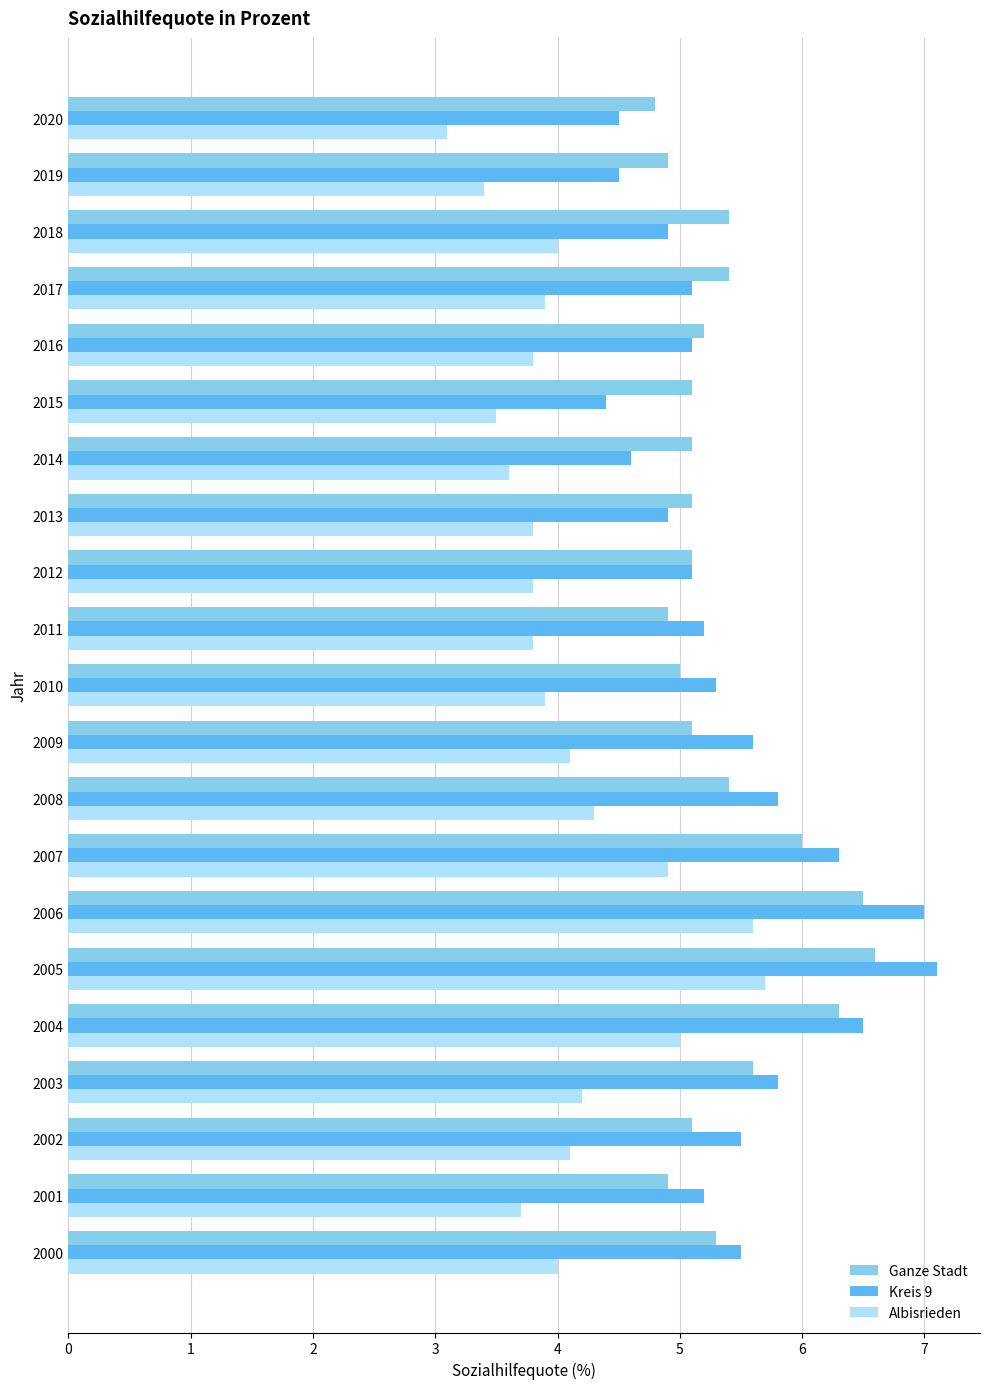

Rank the series by their maximum value, from lowest to highest.

Albisrieden, Ganze Stadt, Kreis 9